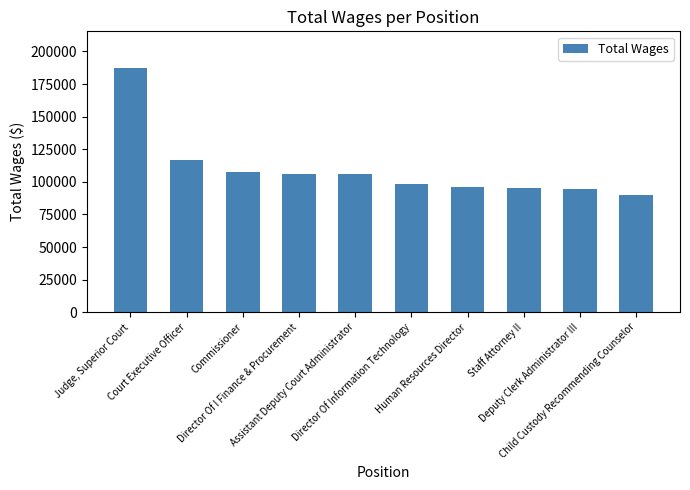

The chart shows a value of 25551.7 at Director Of I Finance & Procurement. True or false?

False